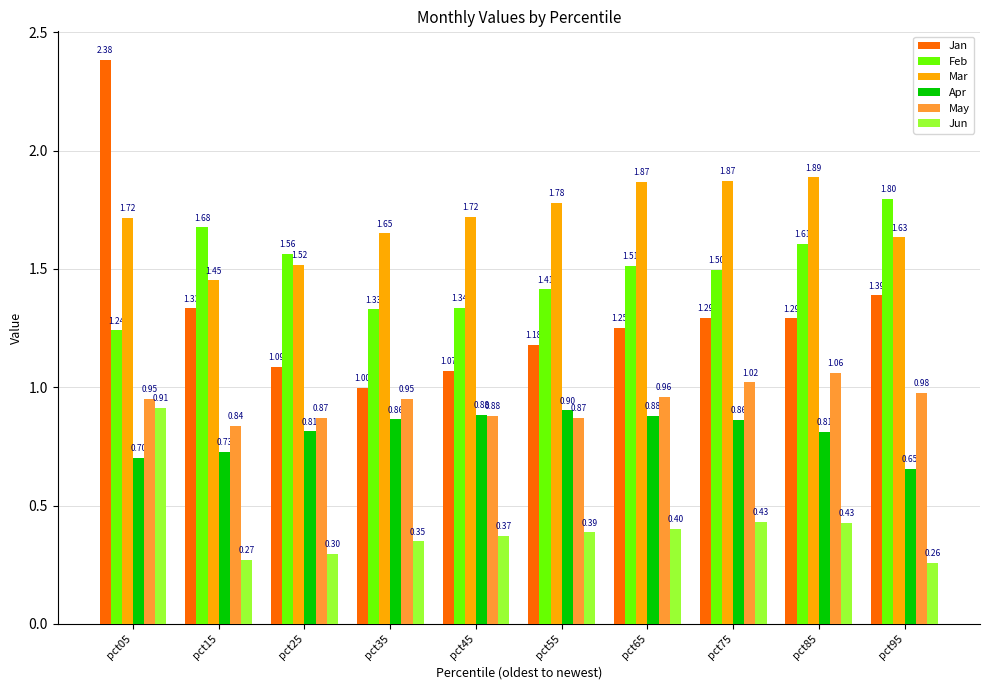

Which series changed the most between pct45 and pct65?

Jan